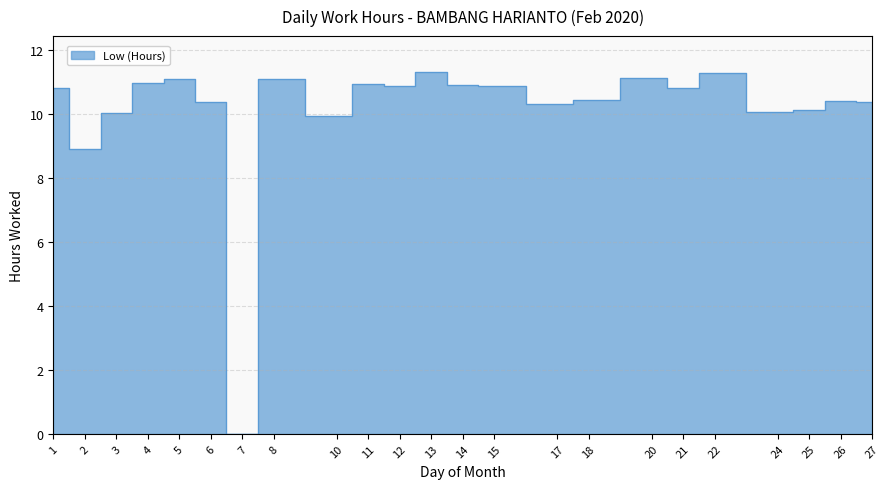

Reading left to right, list all the values displayed in this chart.

10.8	8.9	10.0	10.9	11.1	10.4	0.0	11.1	9.9	10.9	10.9	11.3	10.9	10.9	10.3	10.4	11.1	10.8	11.3	10.1	10.1	10.4	10.4